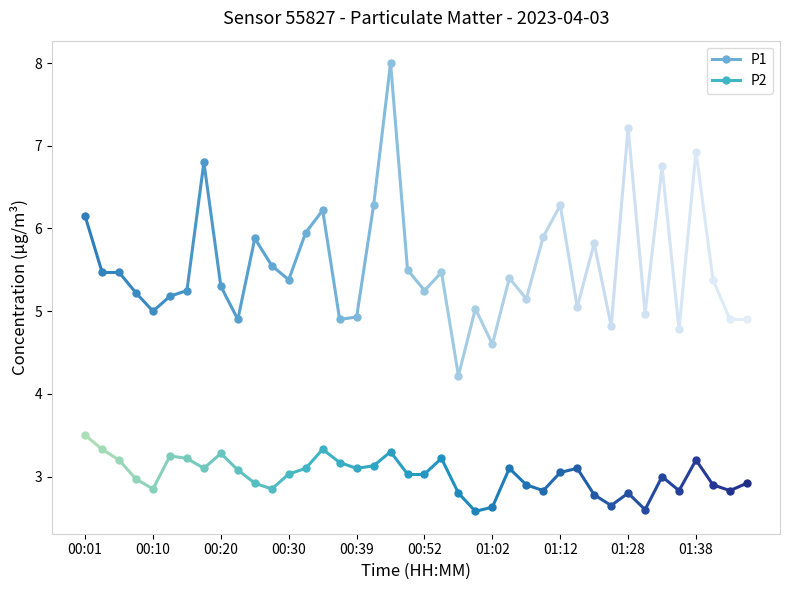

Where is the first local minimum for P2?

00:10